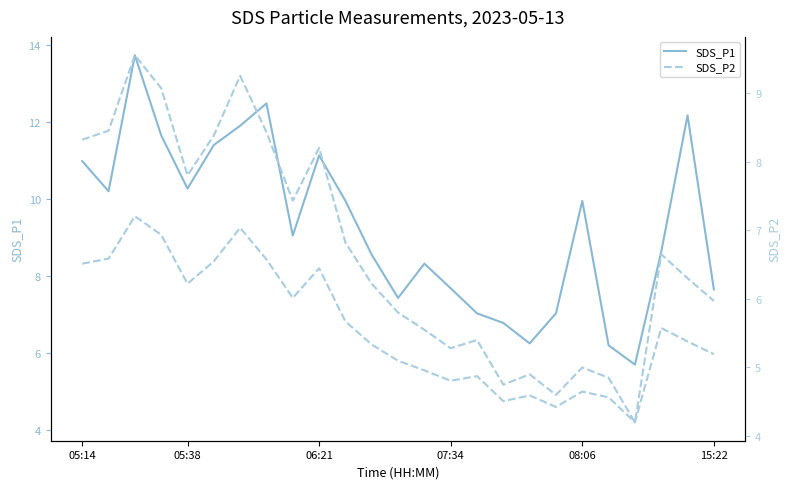

Count the number of categories in the chart.

25